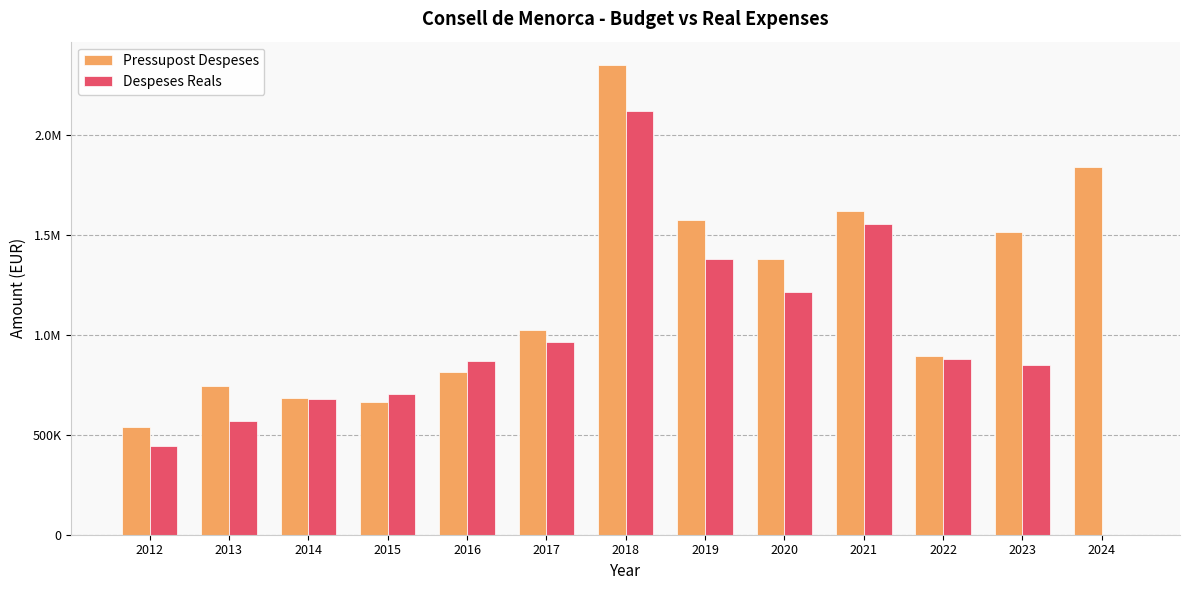

Which series changed the most between 2021 and 2022?

Pressupost Despeses